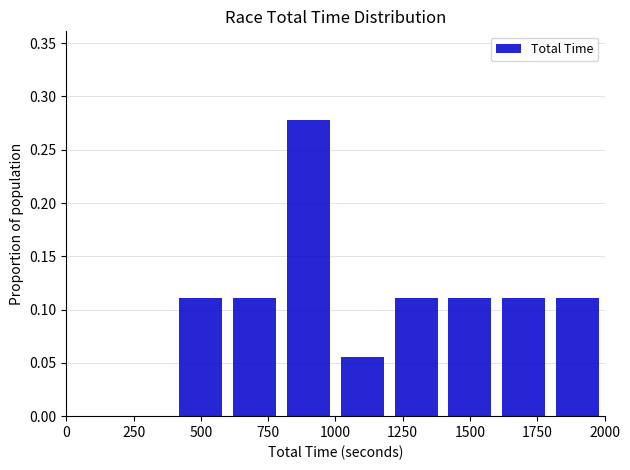

What is the height of the bar covering 1200 to 1400 on the x-axis? The values are not printed on the chart, so give them approximately, as read against the axis.

0.110